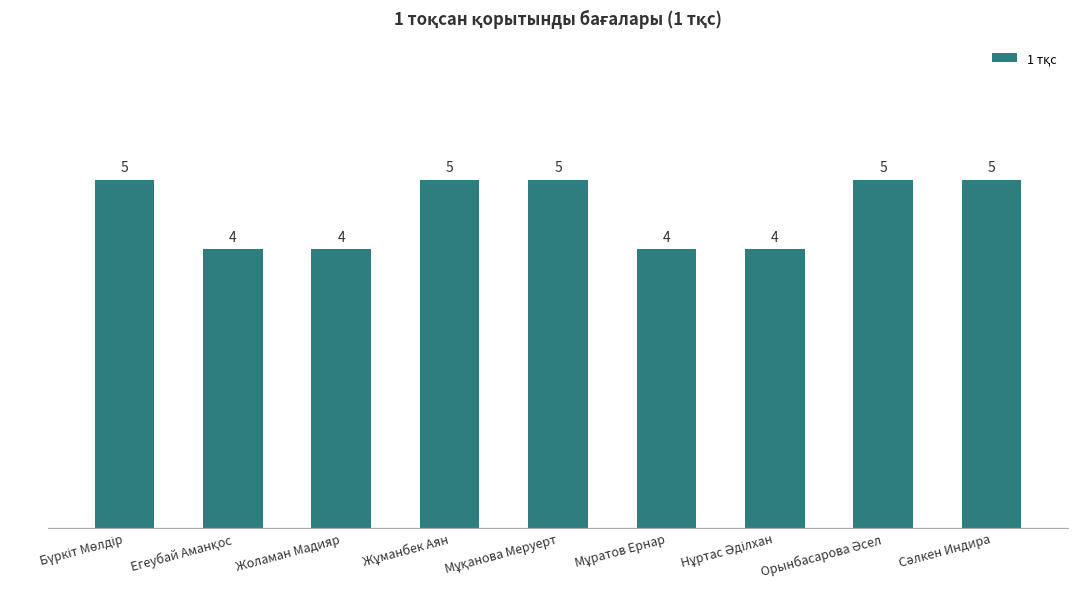

What is the value of the 6th bar from the left?

4